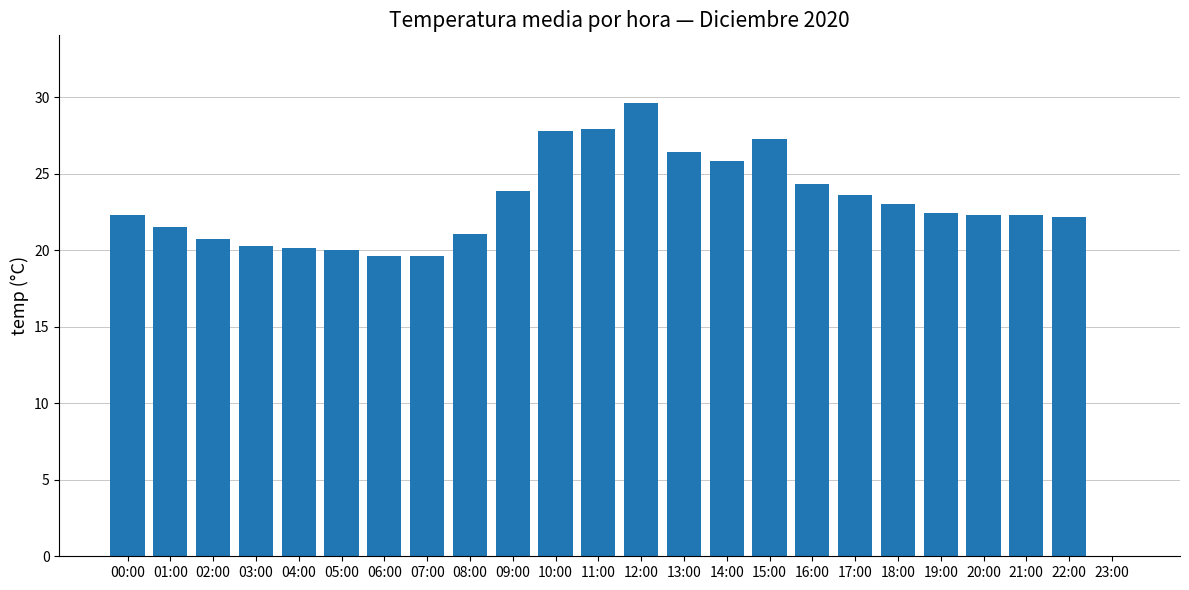

Is it true that the value at 12:00 is 10.0?

False